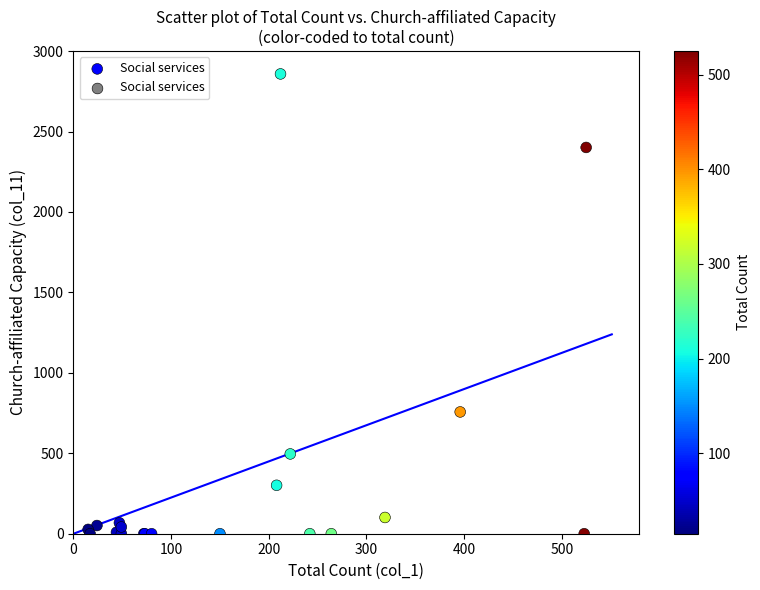

What Y value in the scatter plot is closest to 1429?

757